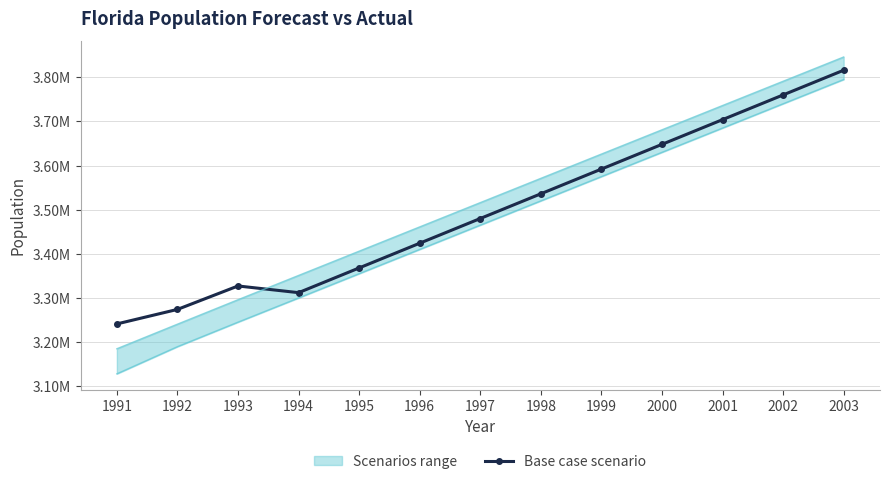

What is the change in value from 2002 to 2003?

+56000.0